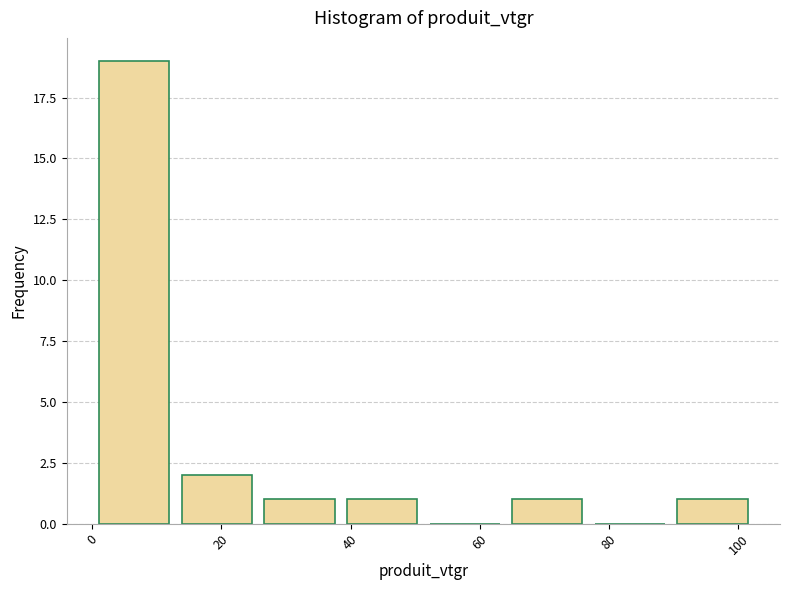

How tall is the bar that spans 38 to 52 on the x-axis? Neither the bar edges nor the heights are printed on the chart, so give them approximately, as read against the axes.

1